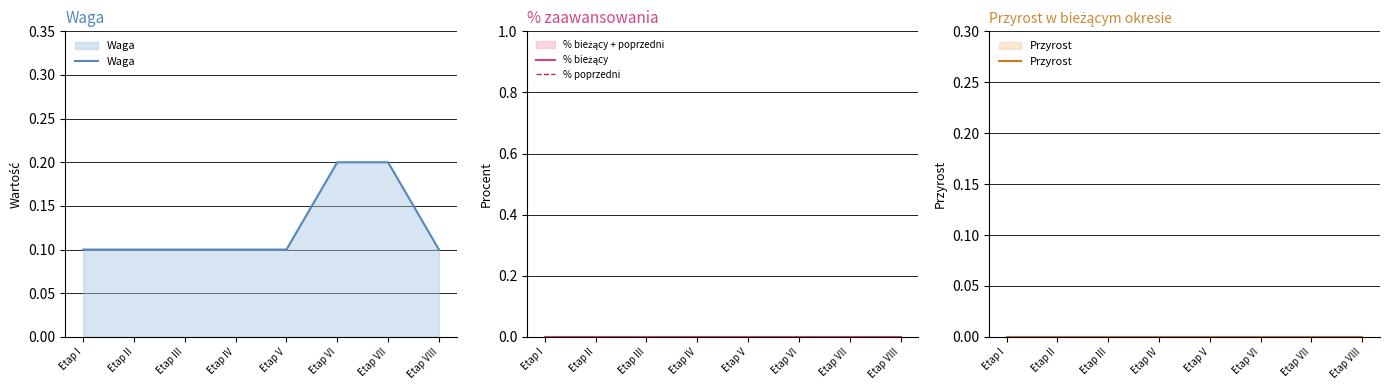

True or false: Waga and % bieżący intersect in this chart.

False